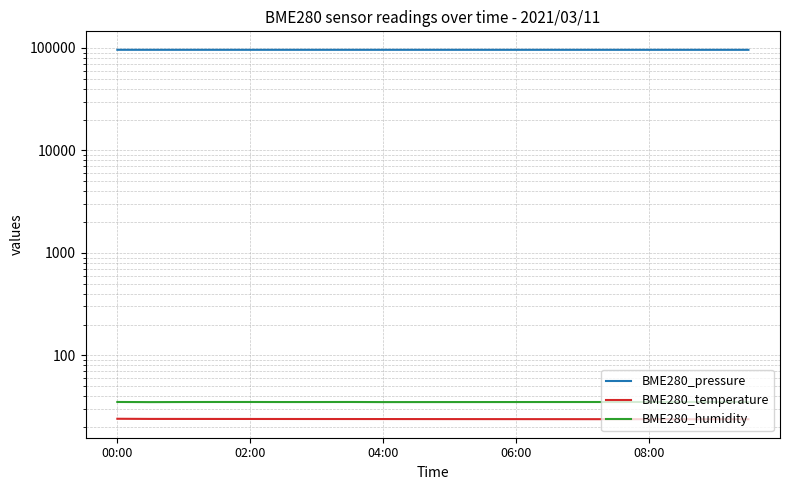

Is the value of BME280_pressure at 19 greater than the value of BME280_humidity at 14?

Yes